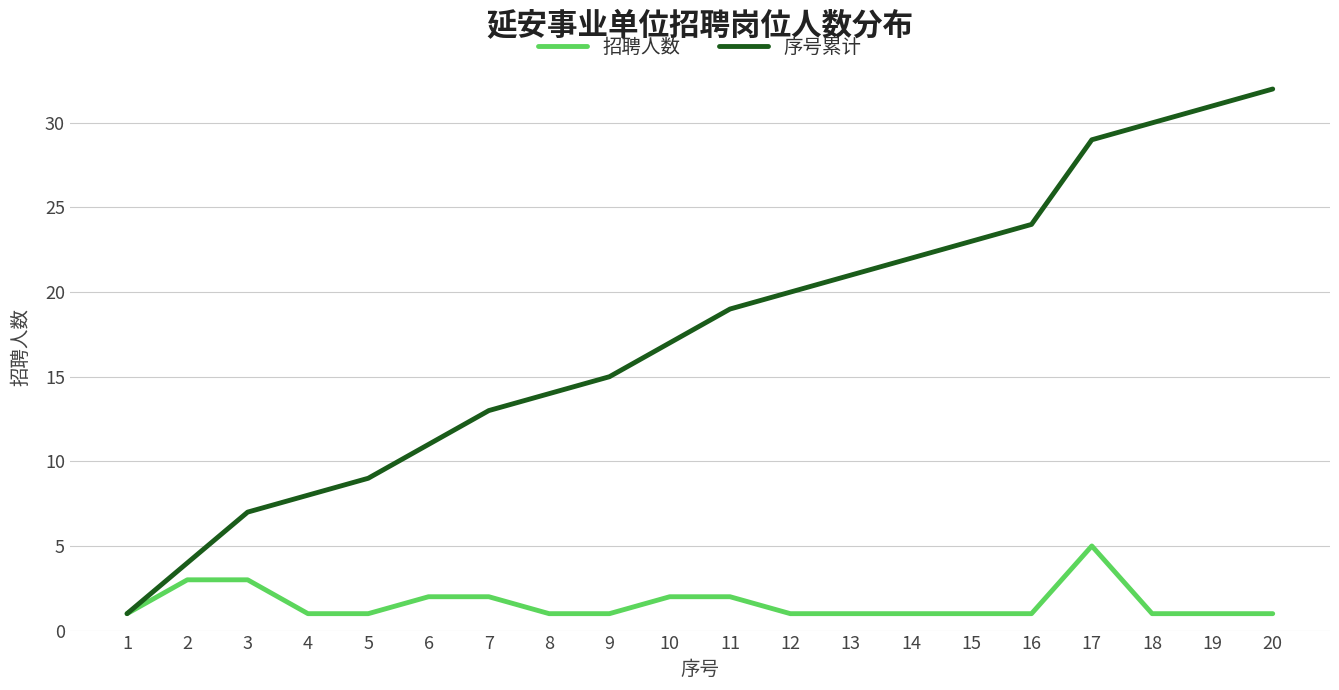

Reading left to right, transcribe all the data shown in this chart.

招聘人数: 1=1	2=3	3=3	4=1	5=1	6=2	7=2	8=1	9=1	10=2	11=2	12=1	13=1	14=1	15=1	16=1	17=5	18=1	19=1	20=1
序号累计: 1=1	2=4	3=7	4=8	5=9	6=11	7=13	8=14	9=15	10=17	11=19	12=20	13=21	14=22	15=23	16=24	17=29	18=30	19=31	20=32